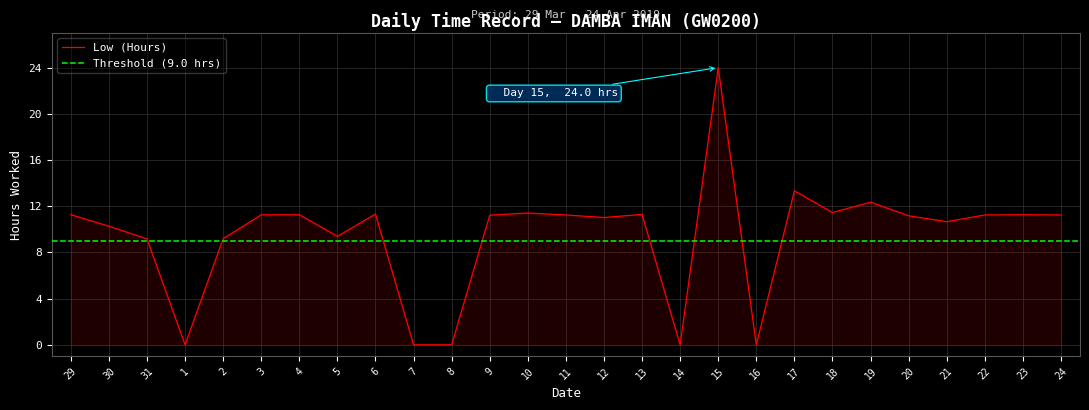

Rank the categories by value from highest to lowest.

15, 17, 19, 18, 10, 6, 13, 29, 4, 23, 3, 11, 22, 24, 9, 20, 12, 21, 30, 5, 2, 31, 1, 7, 8, 14, 16